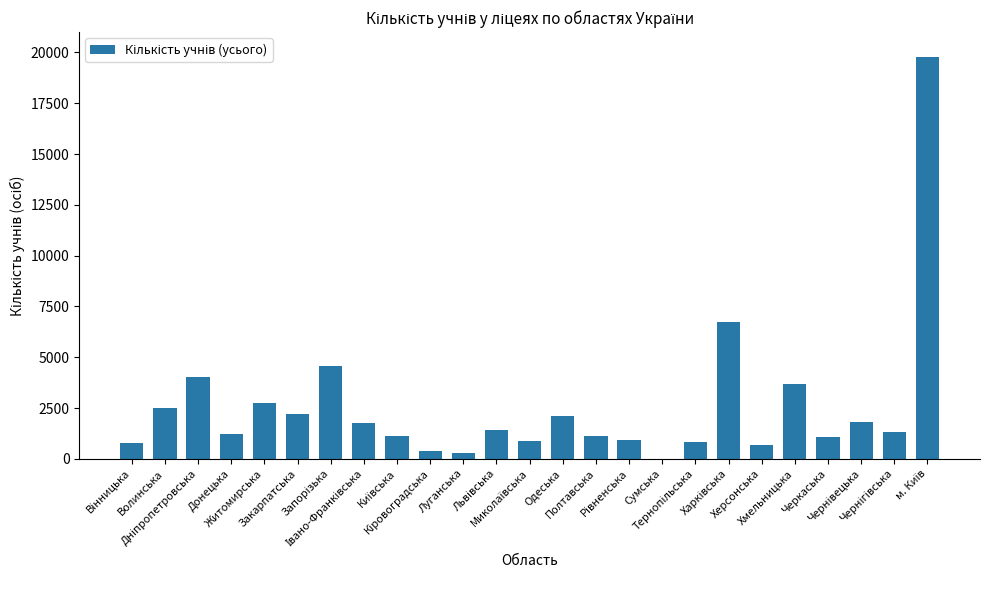

What is the sum of all values?

63982